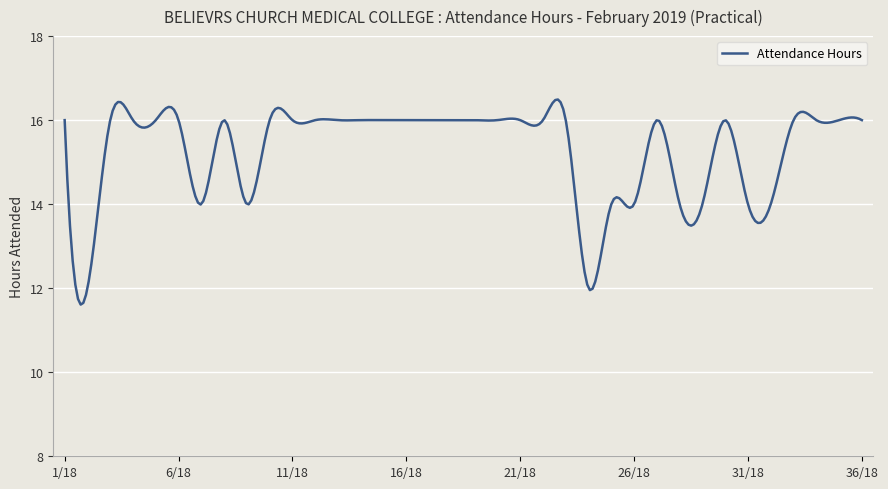

What is the smallest value displayed?

11.6